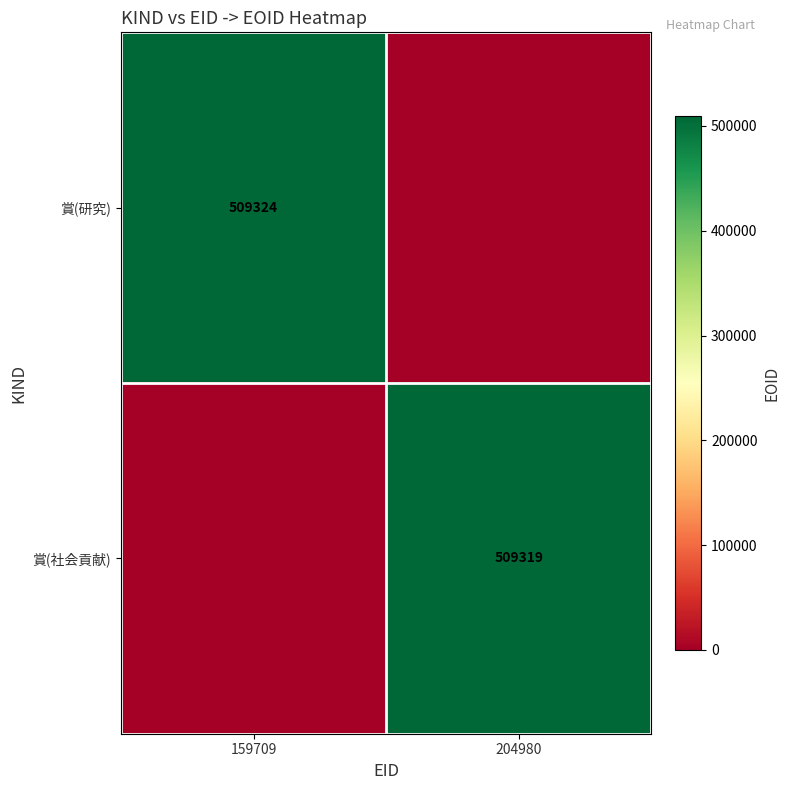

True or false: 賞(社会貢献) has a value of 168121 at 204980.

False